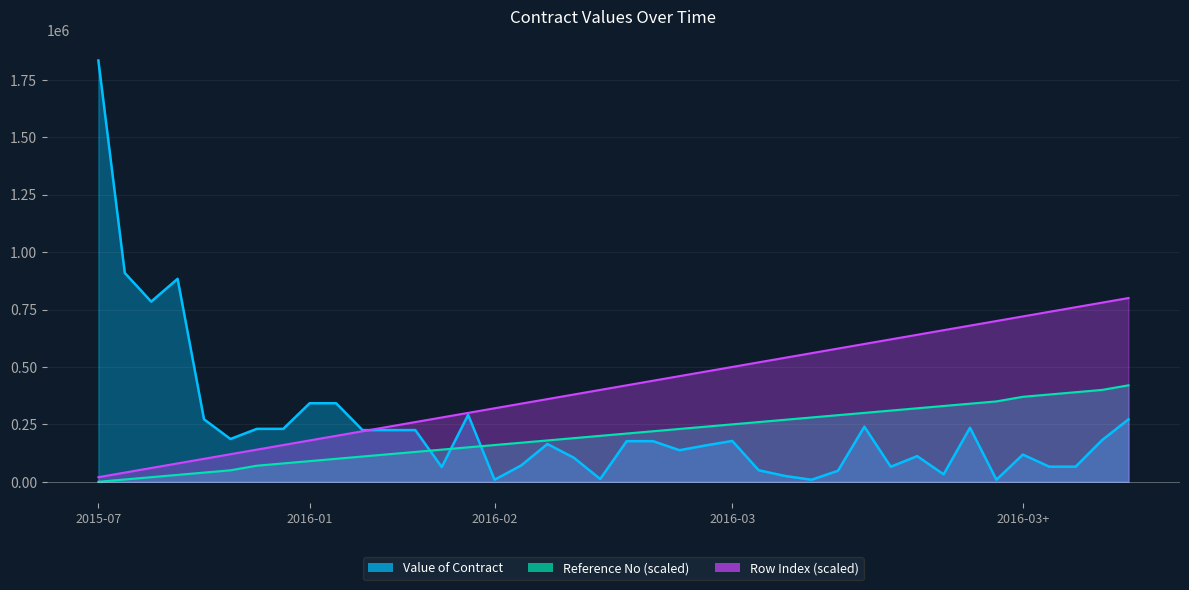

What is the difference between the second highest and second lowest values in the Row Index series?

740000